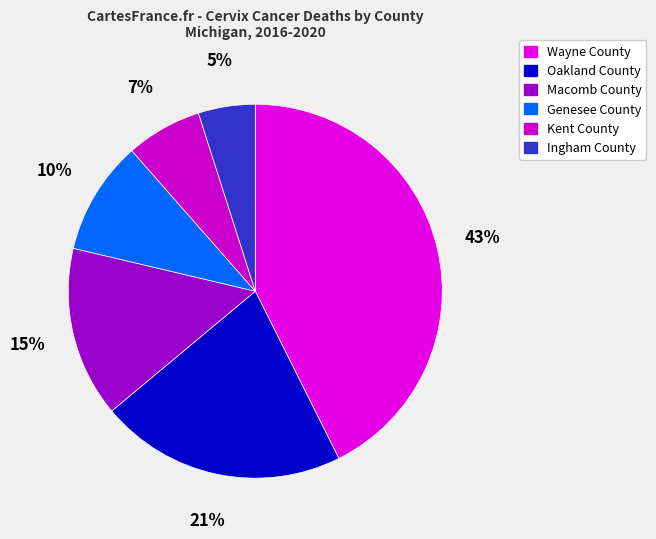

Is it true that Oakland County is 8% of the pie?

False